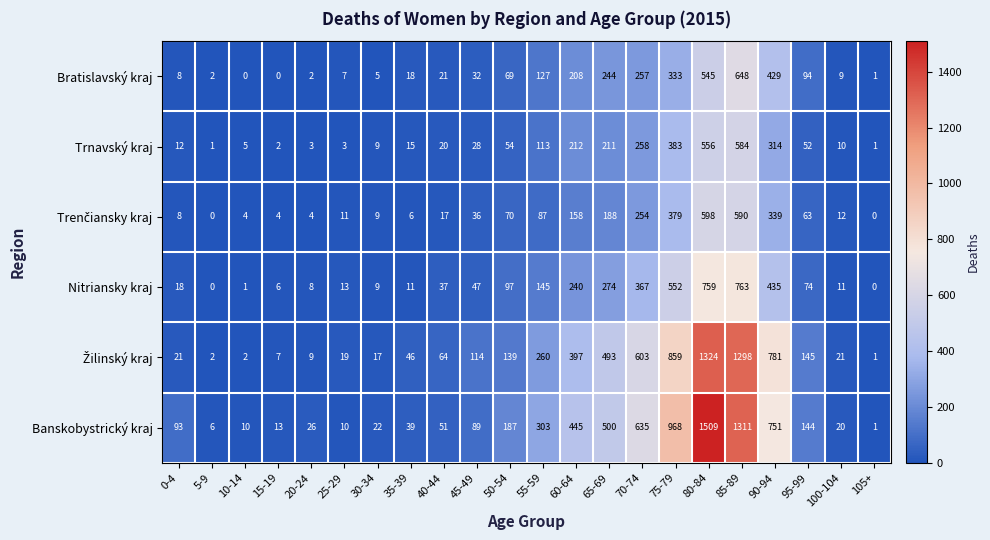

What is the average value of the Bratislavský kraj series?

139